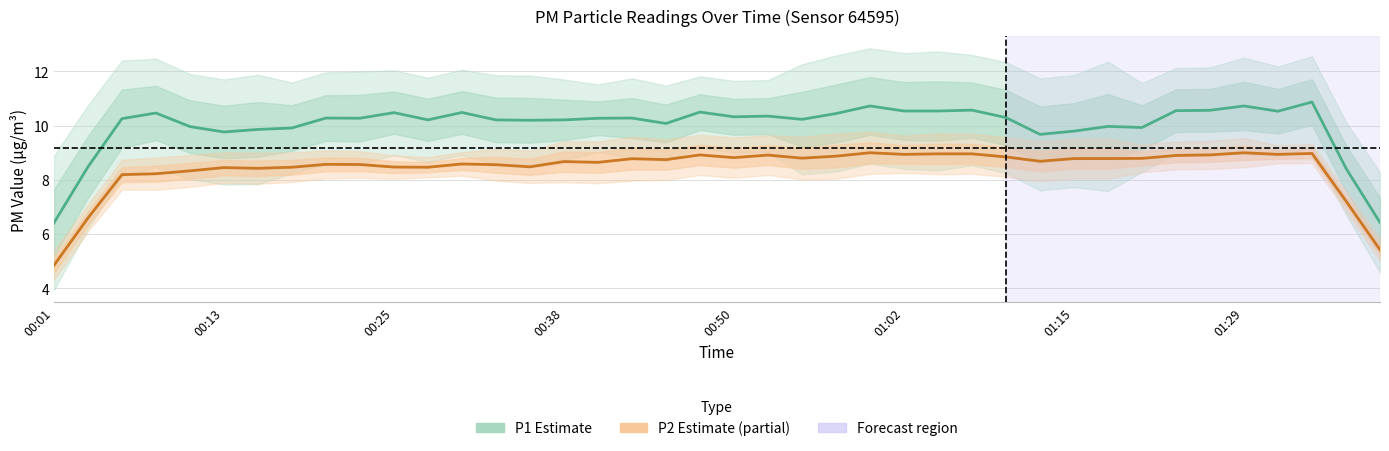

Does the chart have visible grid lines?

Yes